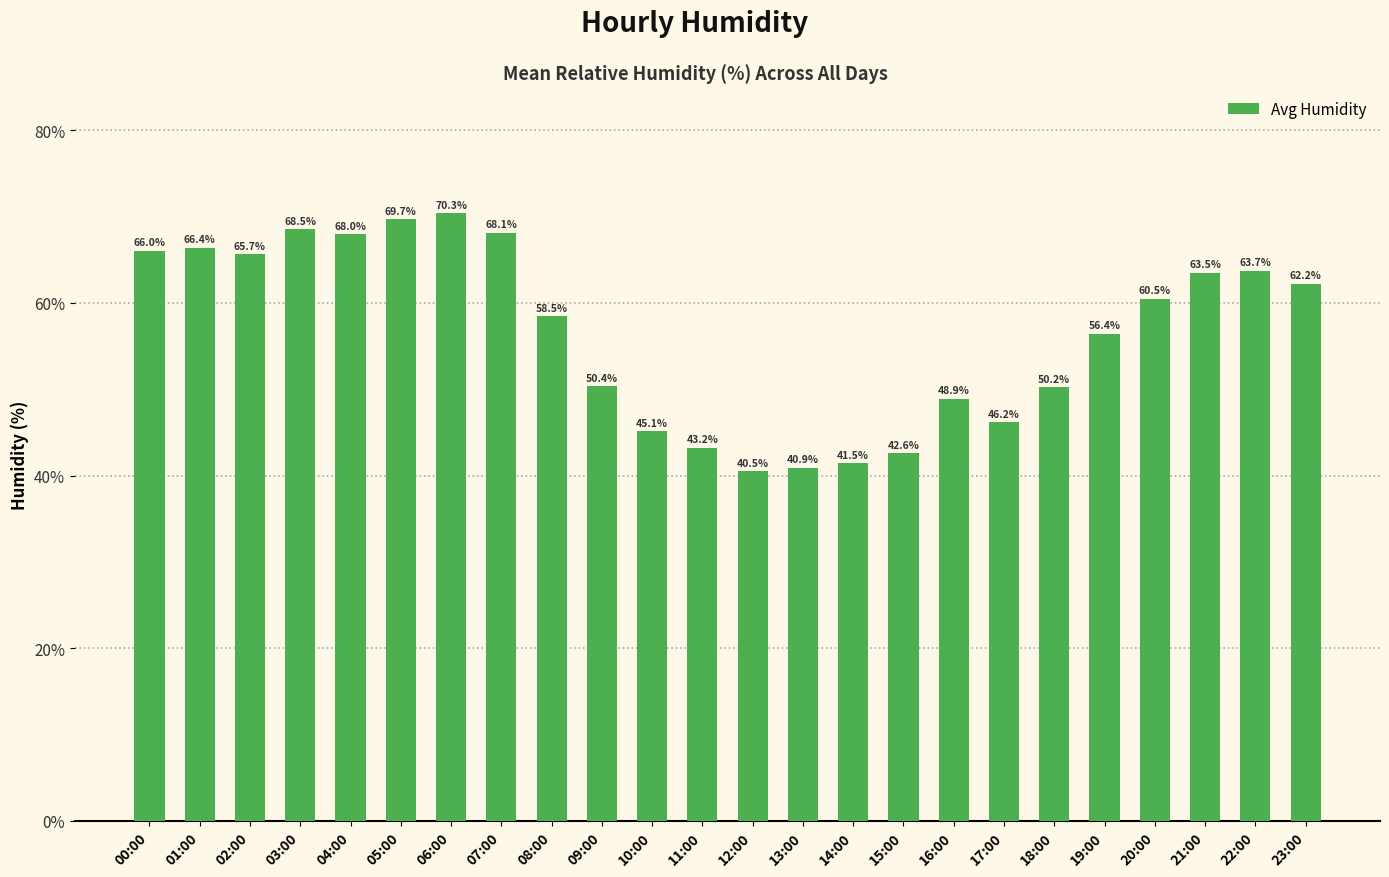

What is the ratio of the value at 12:00 to the value at 03:00?

0.6